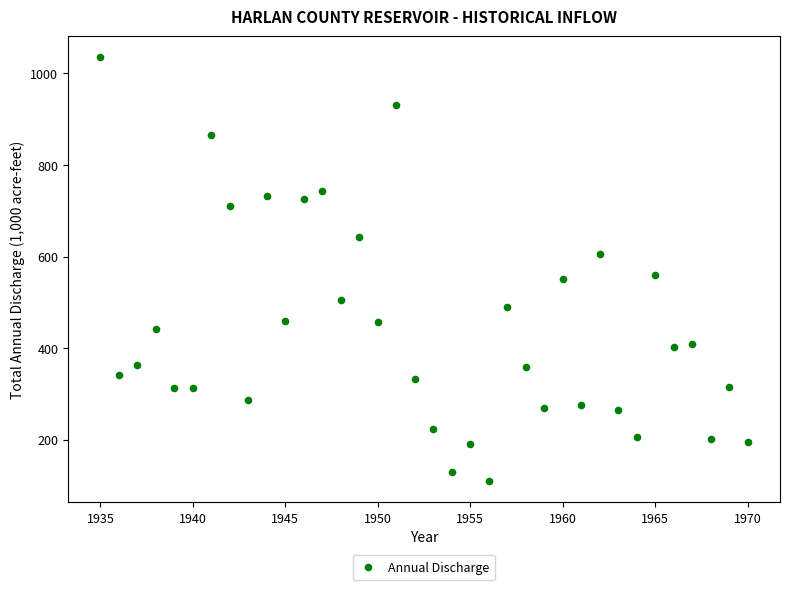

What is the range of Y values (max minus min)?

926.0